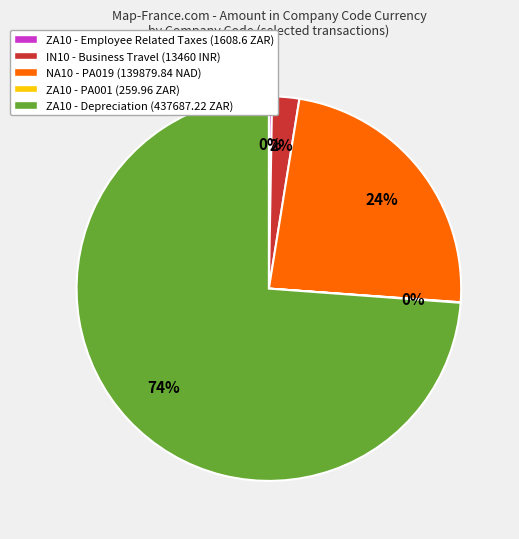

Is it true that ZA10 - Depreciation (437687.22 ZAR) is 74% of the pie?

True